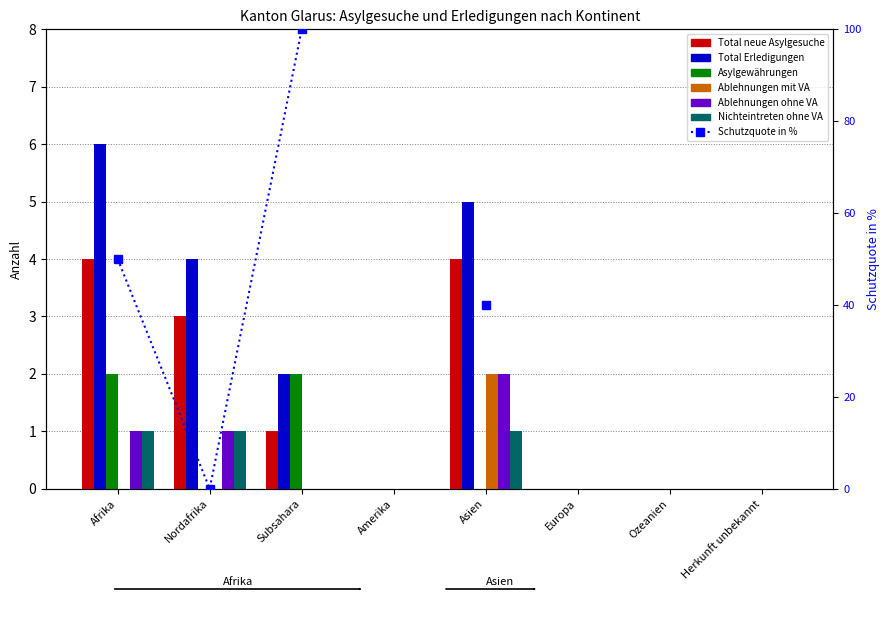

Which category has the highest value across all series?

Afrika